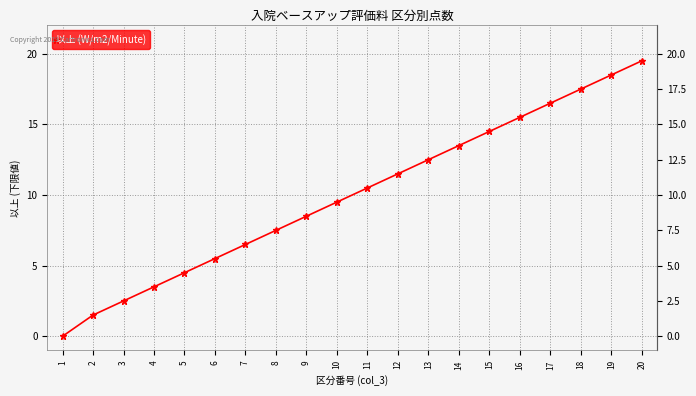

Reading left to right, list all the values displayed in this chart.

1=0.0	2=1.5	3=2.5	4=3.5	5=4.5	6=5.5	7=6.5	8=7.5	9=8.5	10=9.5	11=10.5	12=11.5	13=12.5	14=13.5	15=14.5	16=15.5	17=16.5	18=17.5	19=18.5	20=19.5